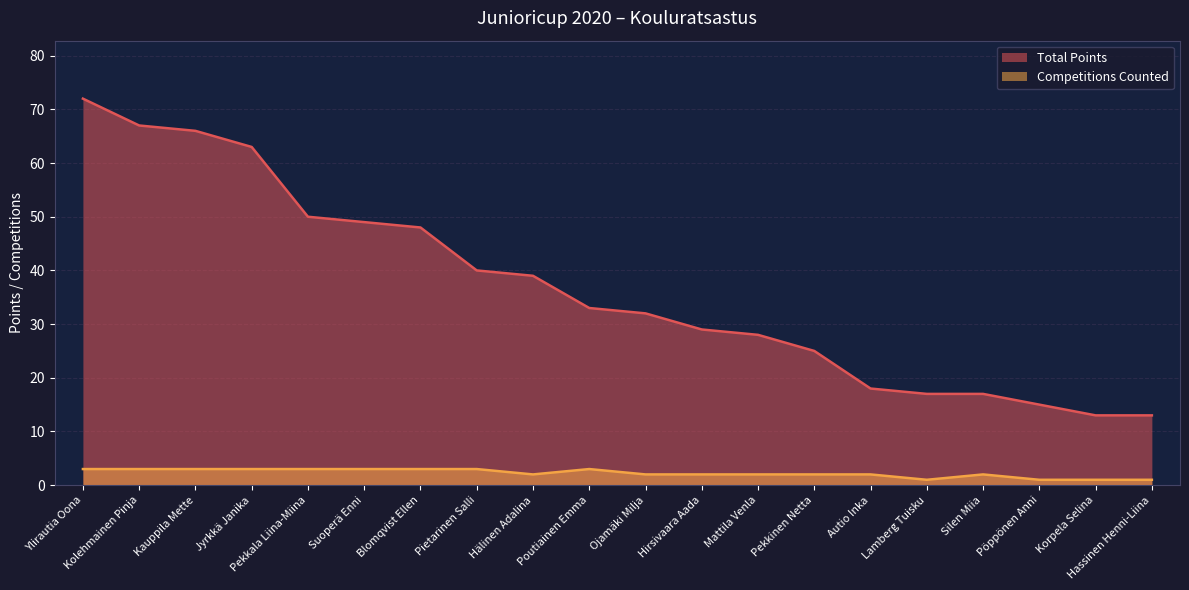

What is the lowest value of the Competitions Counted series?

1